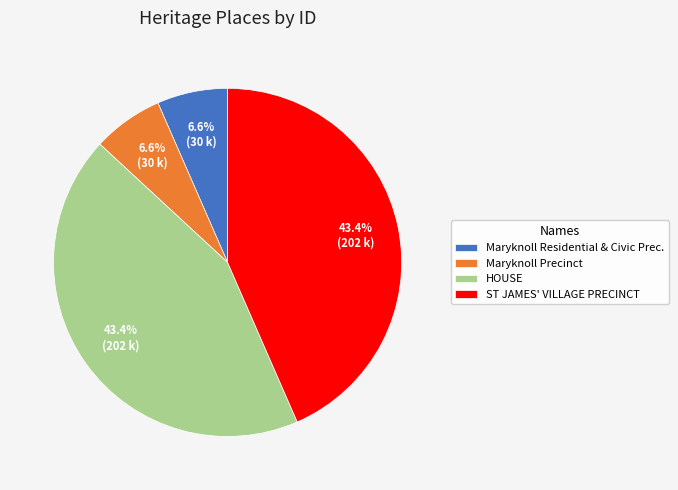

How many slices are in this pie chart?

4